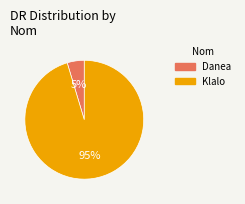

What percentage is the Klalo slice, to the nearest percent?

95%